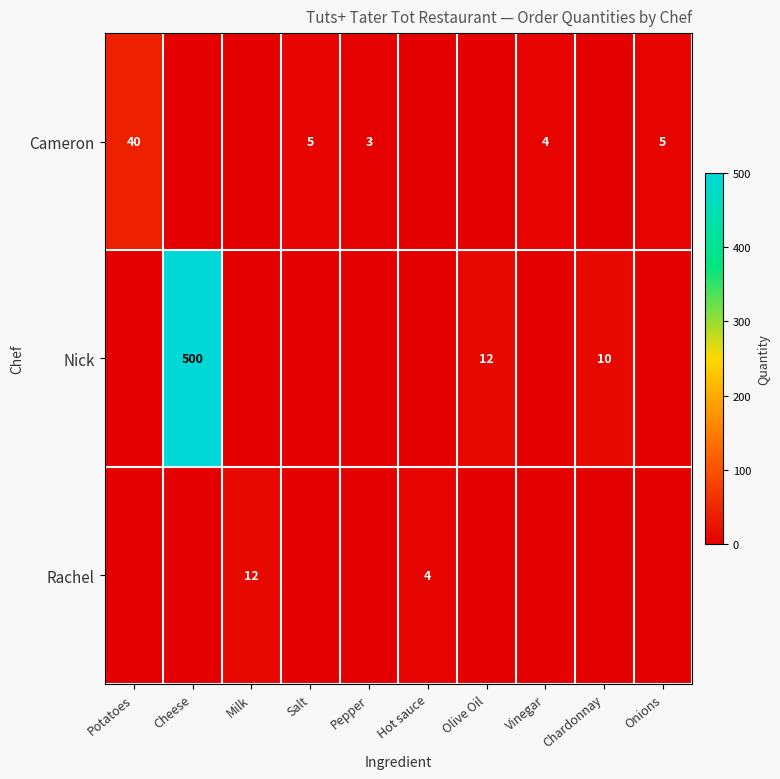

True or false: Rachel has a value of 4 at Hot sauce.

True